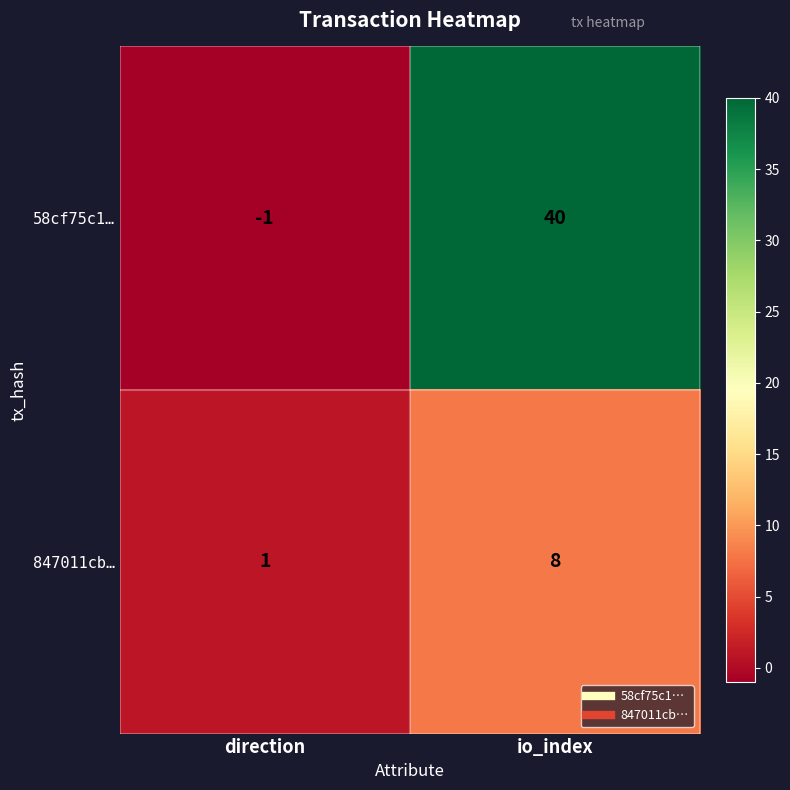

At which category does the chart reach its minimum across all series?

direction